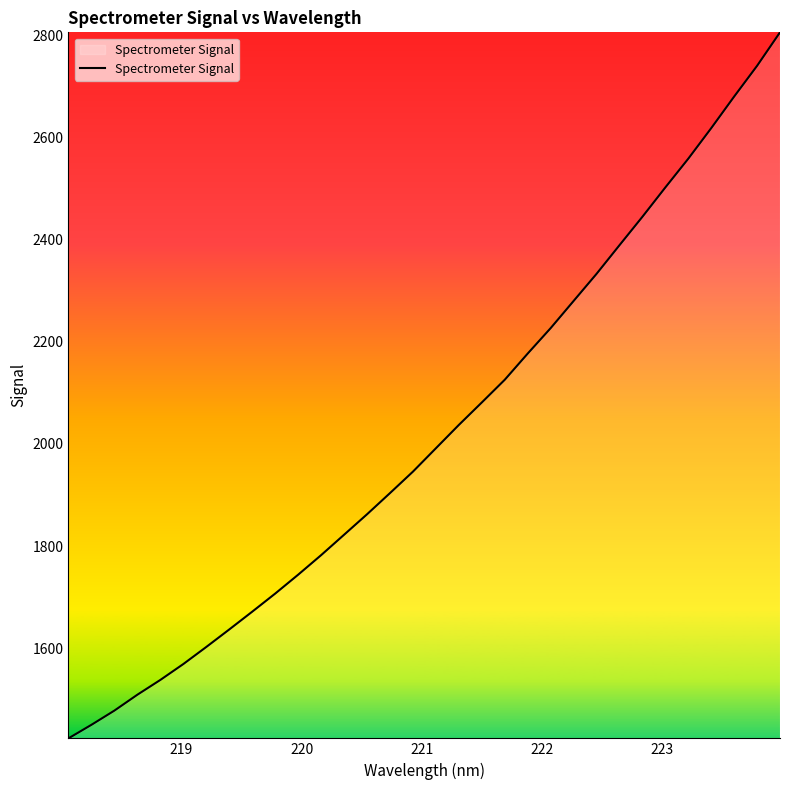

Reading left to right, list all the values displayed in this chart.

1423.8	1450.3	1478.2	1509.2	1538.2	1569.3	1602.7	1637.0	1671.8	1707.2	1744.1	1782.4	1822.3	1862.4	1903.8	1945.9	1991.6	2037.3	2081.2	2125.6	2176.9	2226.7	2279.8	2332.9	2388.9	2444.6	2502.0	2558.3	2618.0	2679.8	2740.0	2805.5